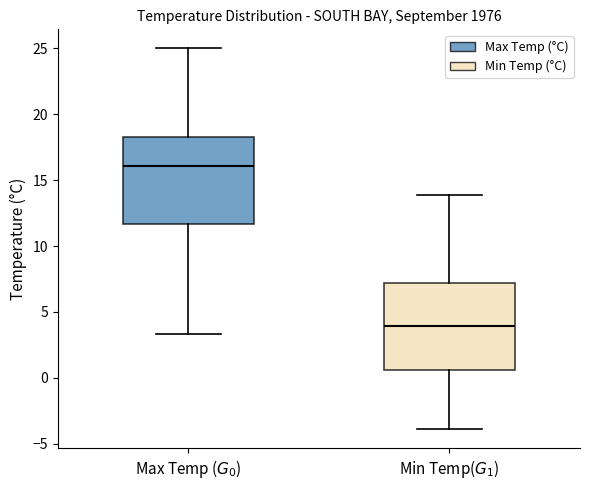

Where does the median line of the box for Min Temp($G_1$) sit on the y-axis? The values are not printed on the chart, so give them approximately, as read against the axis.

4.0